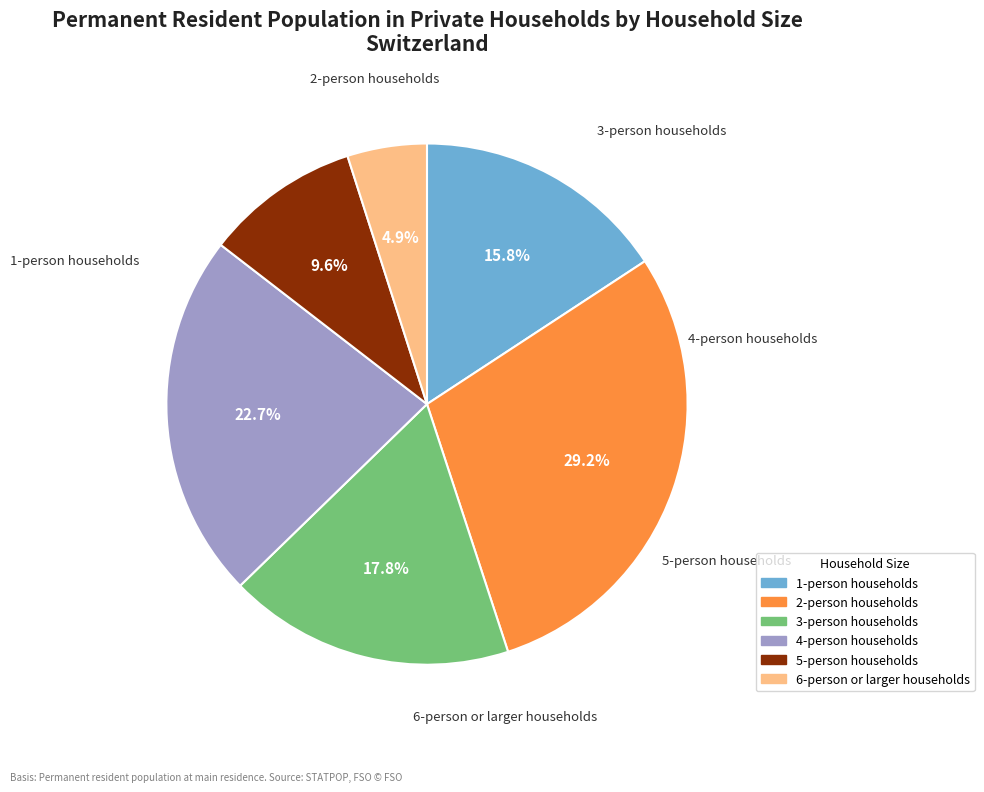

What percentage is the 3-person households slice, to the nearest percent?

18%